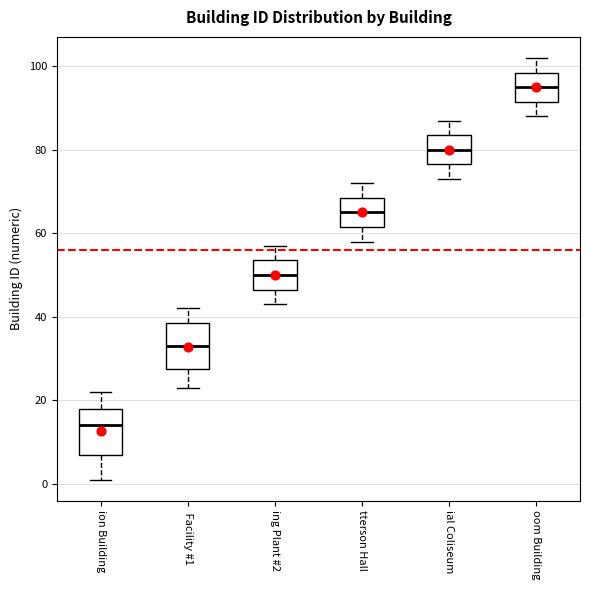

Reading left to right, read every box against the y-axis: the position of its median line, the range the box covers, and the ends of its whiskers. The values are not printed on the chart, so give them approximately, as read against the axis.

ion Building: median 14, box 8 to 18, whiskers 2 to 22
Facility #1: median 34, box 28 to 38, whiskers 24 to 42
ing Plant #2: median 50, box 46 to 54, whiskers 44 to 58
tterson Hall: median 66, box 62 to 68, whiskers 58 to 72
ial Coliseum: median 80, box 76 to 84, whiskers 74 to 88
oom Building: median 96, box 92 to 98, whiskers 88 to 102